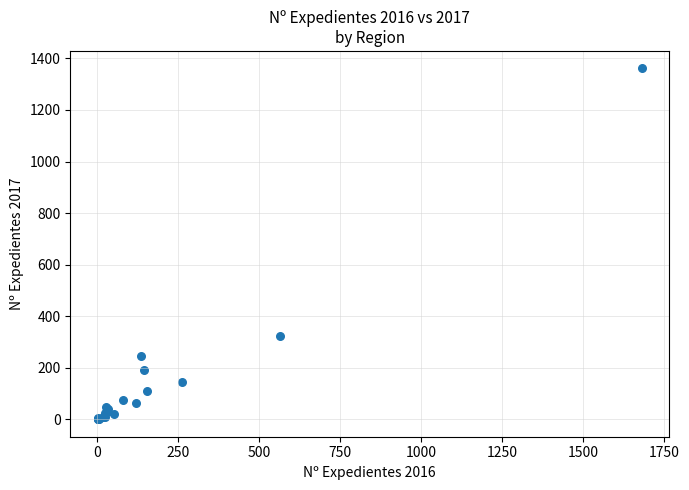

What Y value in the scatter plot is closest to 681?

325